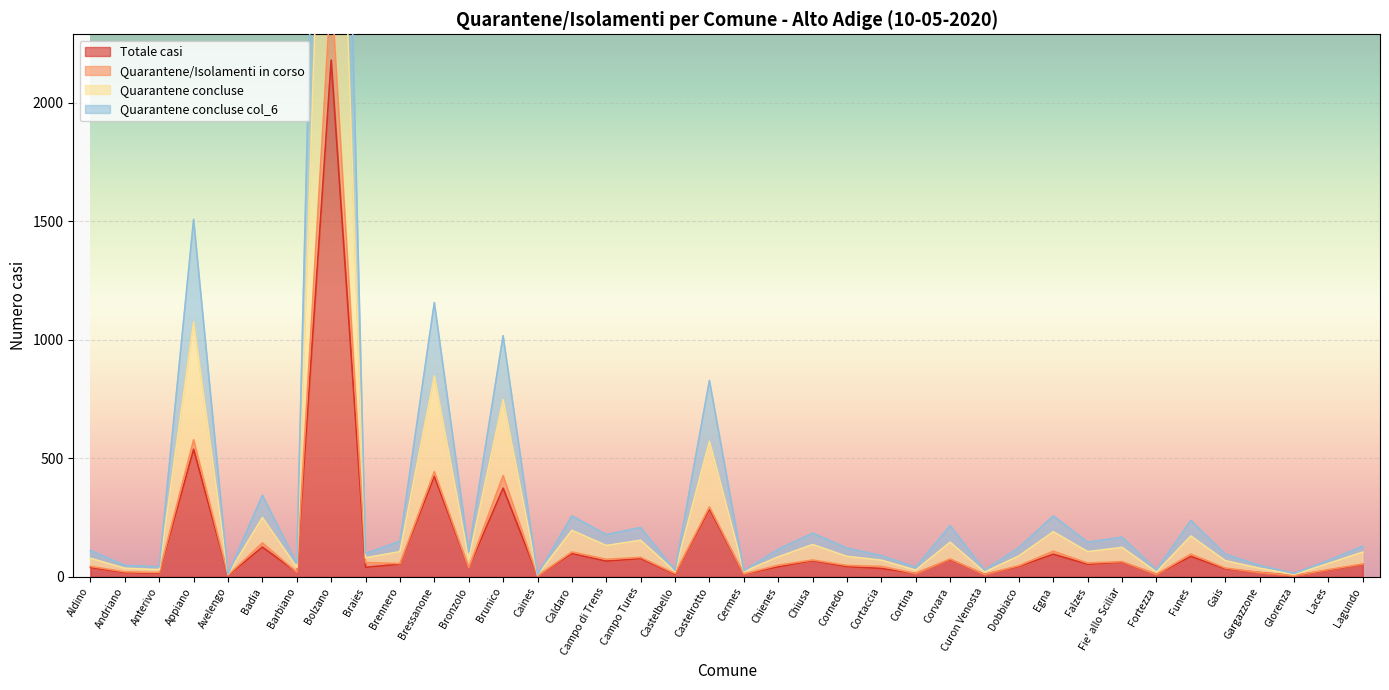

At how many categories does at least one series exceed 5379?

1